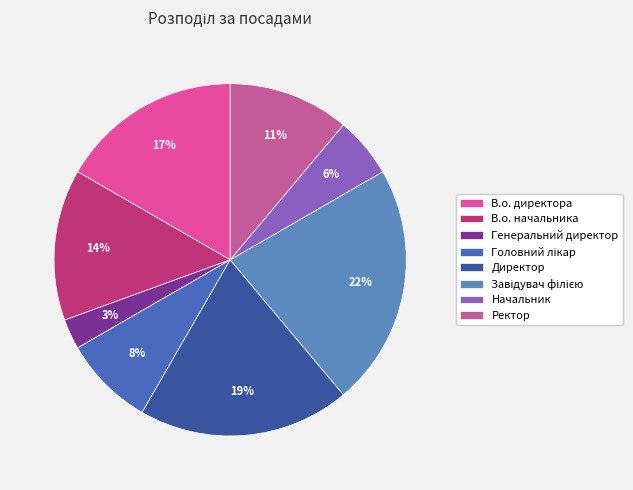

How many segments does this pie chart have?

8